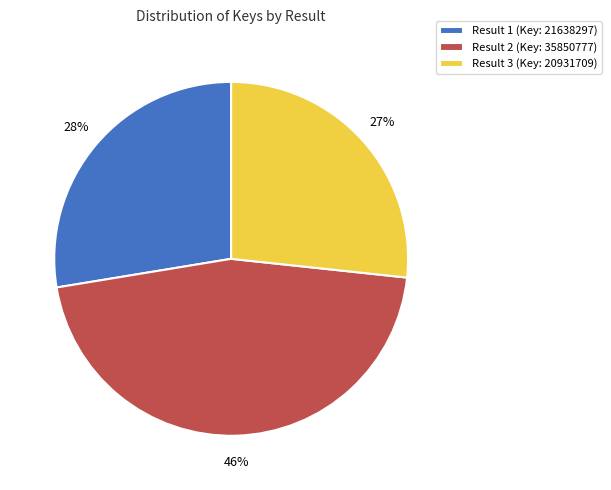

Count the number of slices in the pie.

3